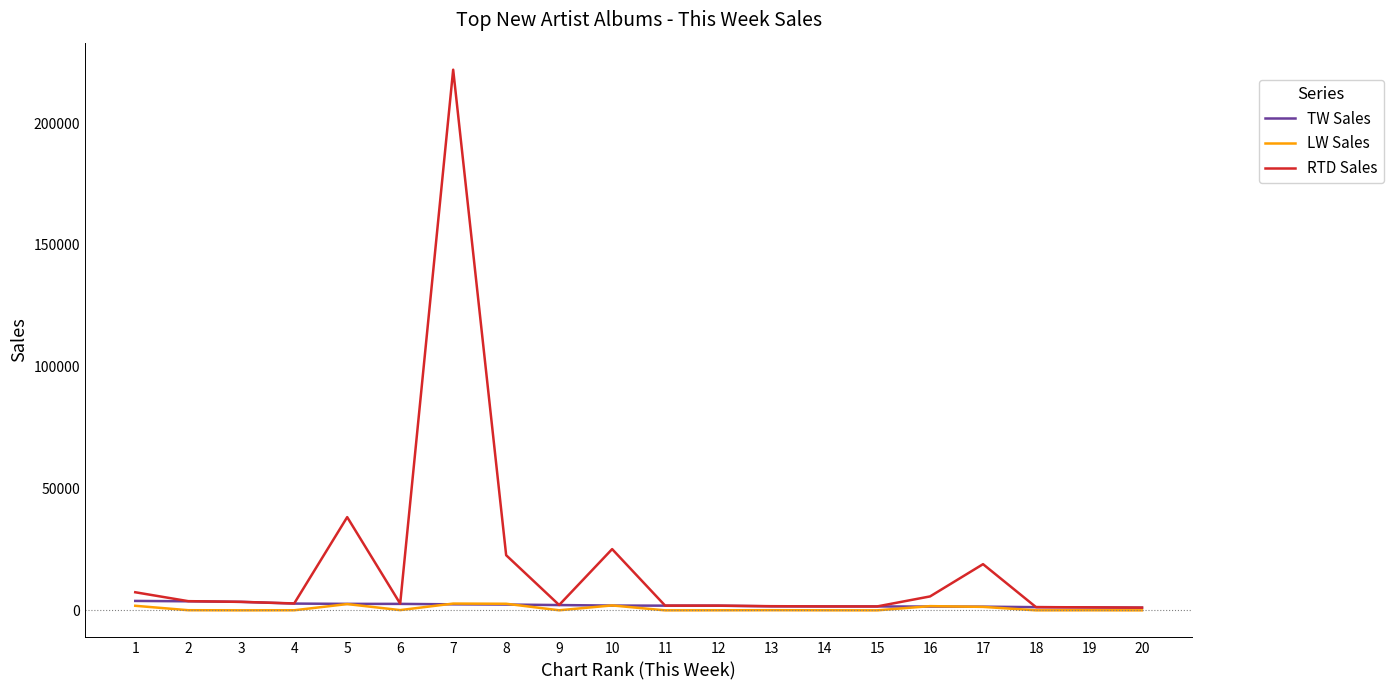

At which category is the sum across all series the highest?

7